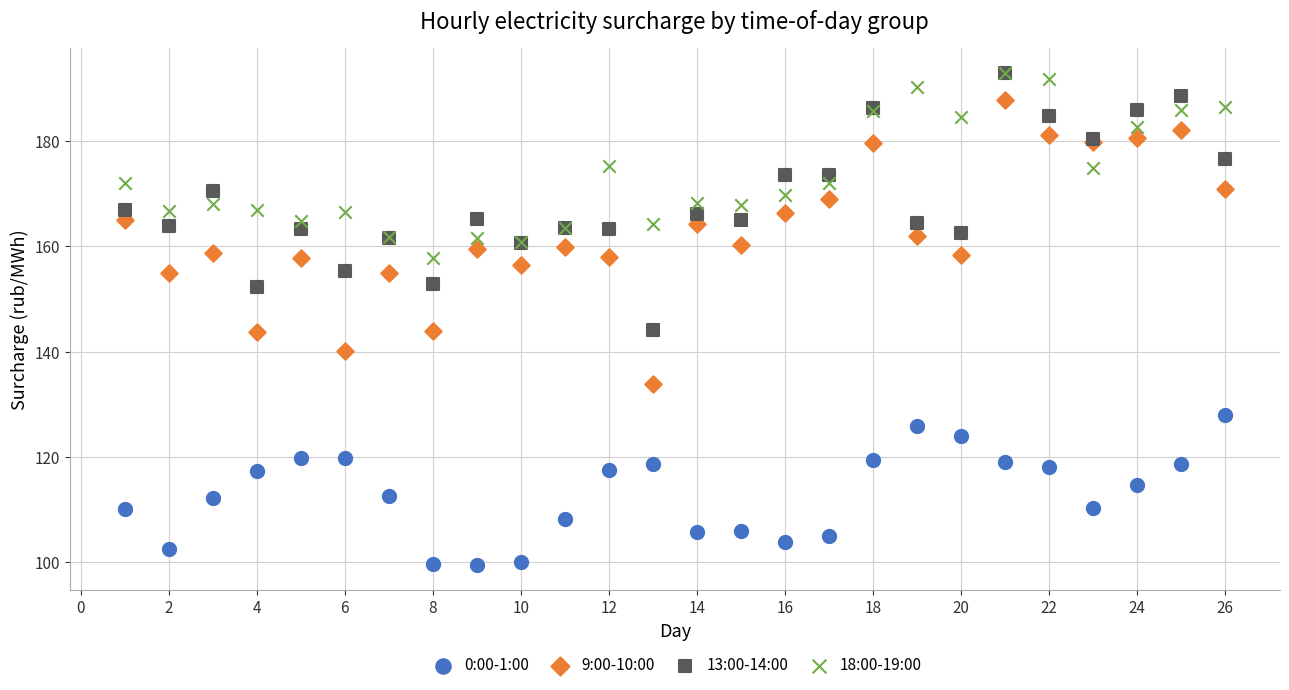

Which series has the largest Y range (max minus min)?

9:00-10:00